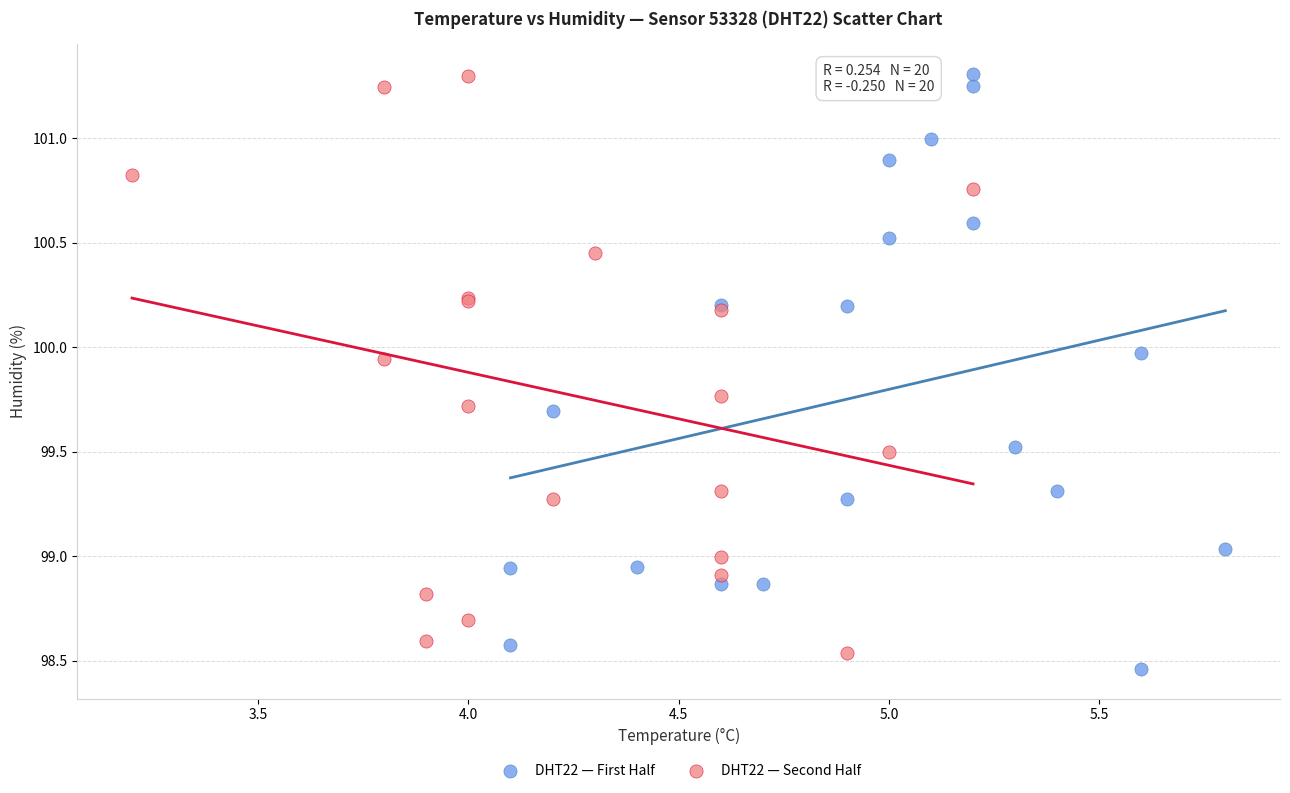

What are all the series names shown in the legend?

DHT22 — First Half, DHT22 — Second Half